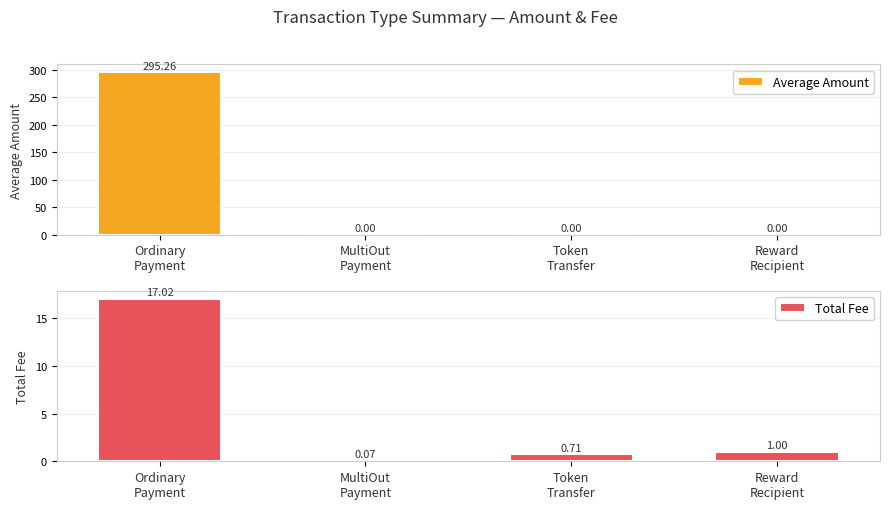

What position from the right is Token
Transfer?

2